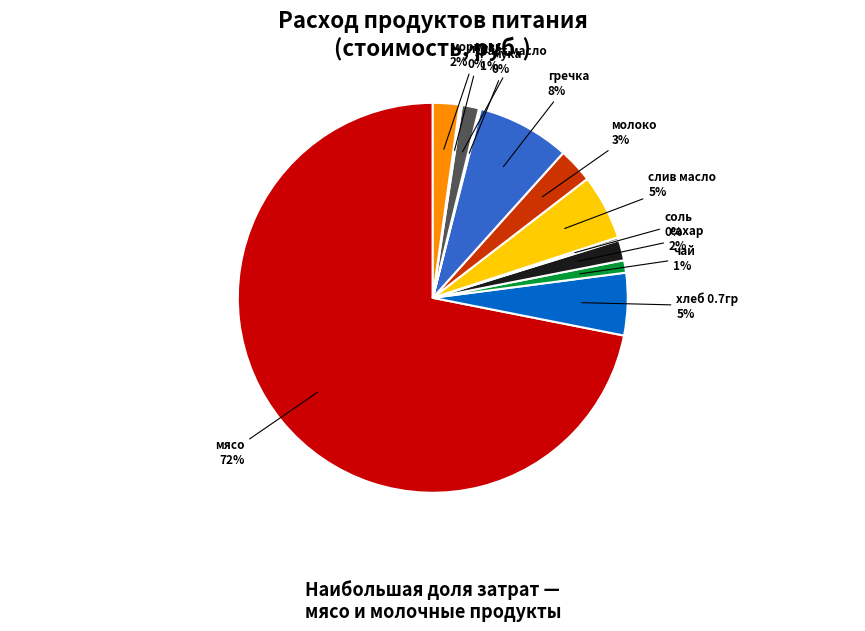

Which category has the biggest portion of the pie?

мясо